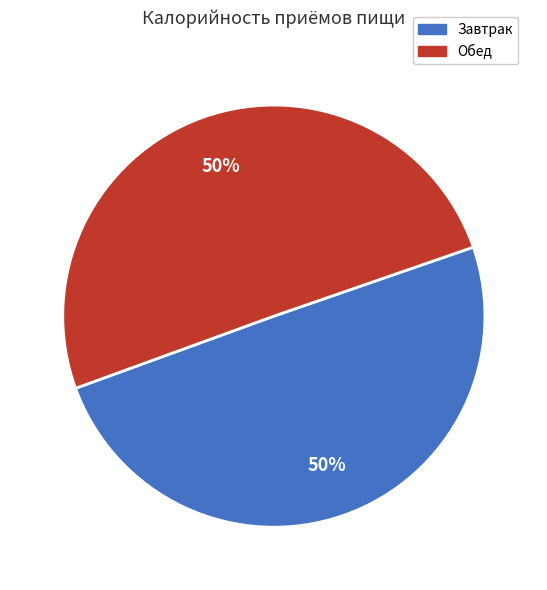

To the nearest percent, what is the combined percentage of Завтрак and Обед?

100%